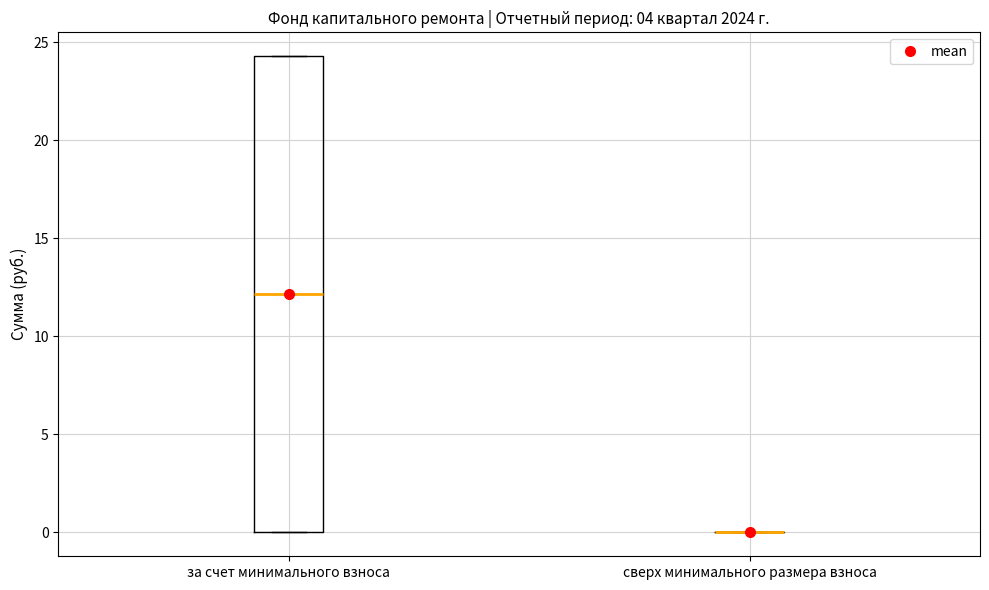

Reading left to right, read every box against the y-axis: the position of its median line, the range the box covers, and the ends of its whiskers. The values are not printed on the chart, so give them approximately, as read against the axis.

за счет минимального взноса: median 12.0, box 0.0 to 24.5, whiskers 0.0 to 24.5
сверх минимального размера взноса: box collapsed to a line at 0.0, whiskers 0.0 to 0.0